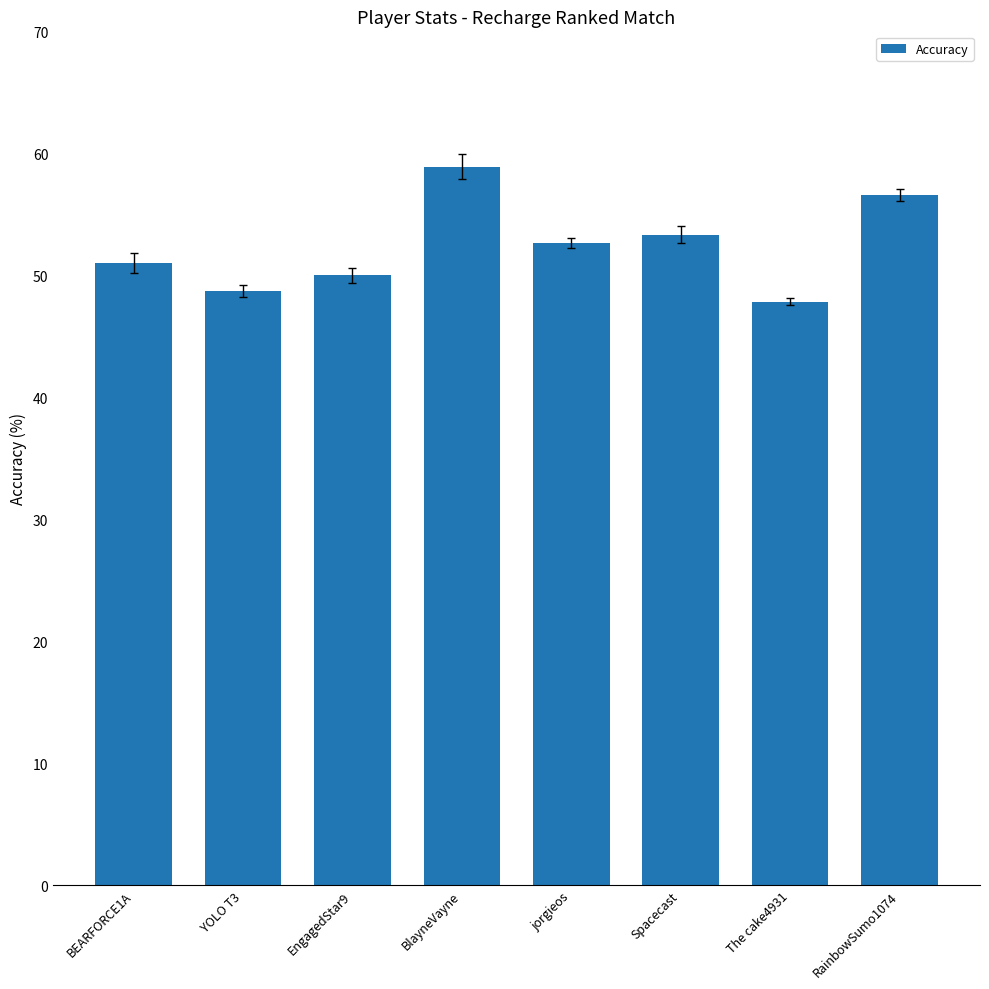

What is the label of the 8th bar from the left?

RainbowSumo1074